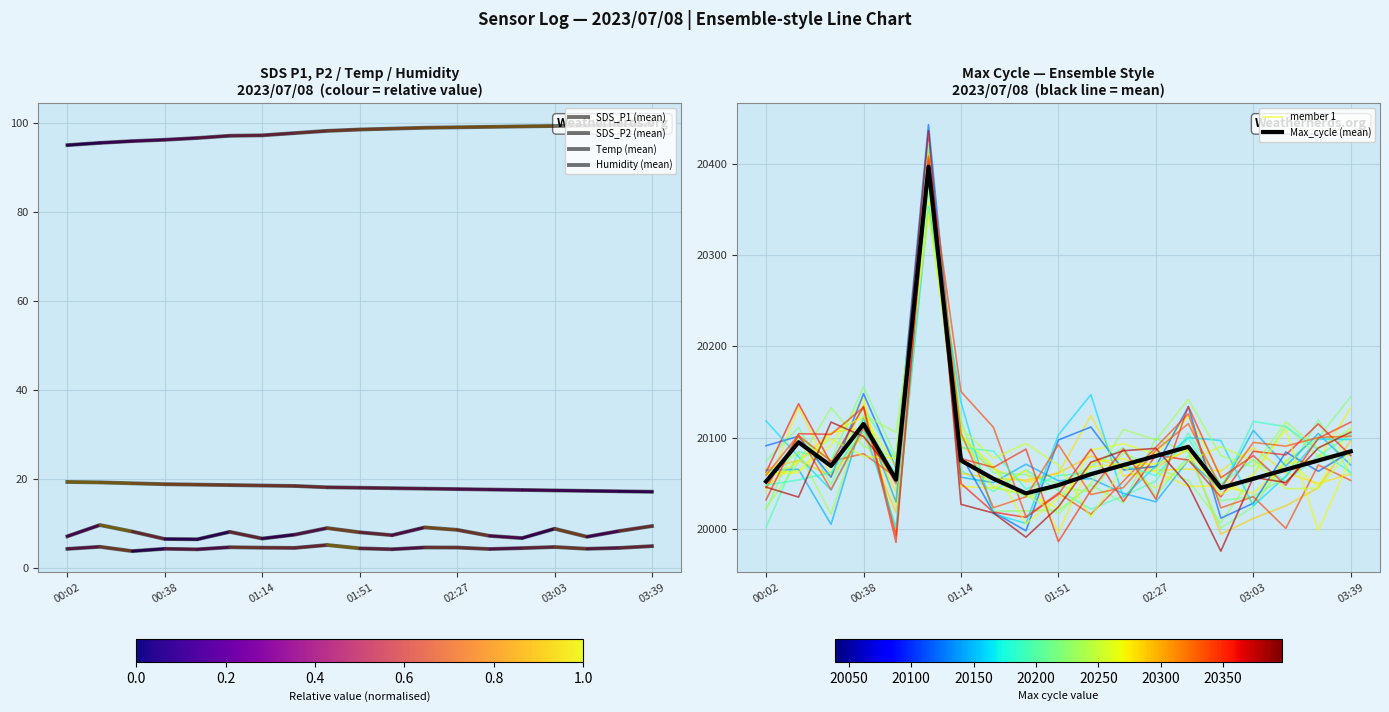

What are all the series names shown in the legend?

SDS_P1 (mean), SDS_P2 (mean), Temp (mean), Humidity (mean), member 1, Max_cycle (mean)